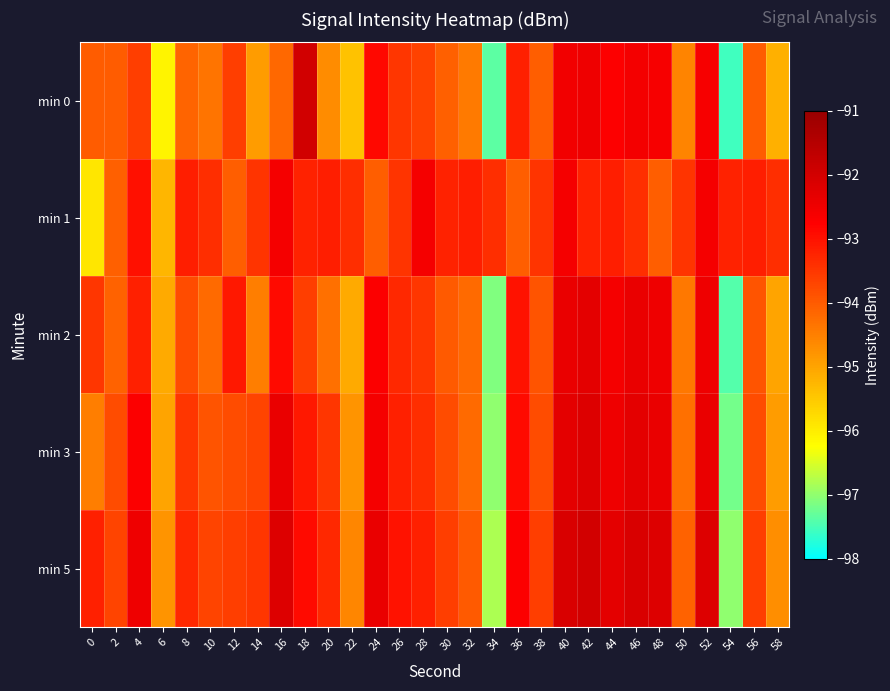

What is the greatest value displayed?

-92.0